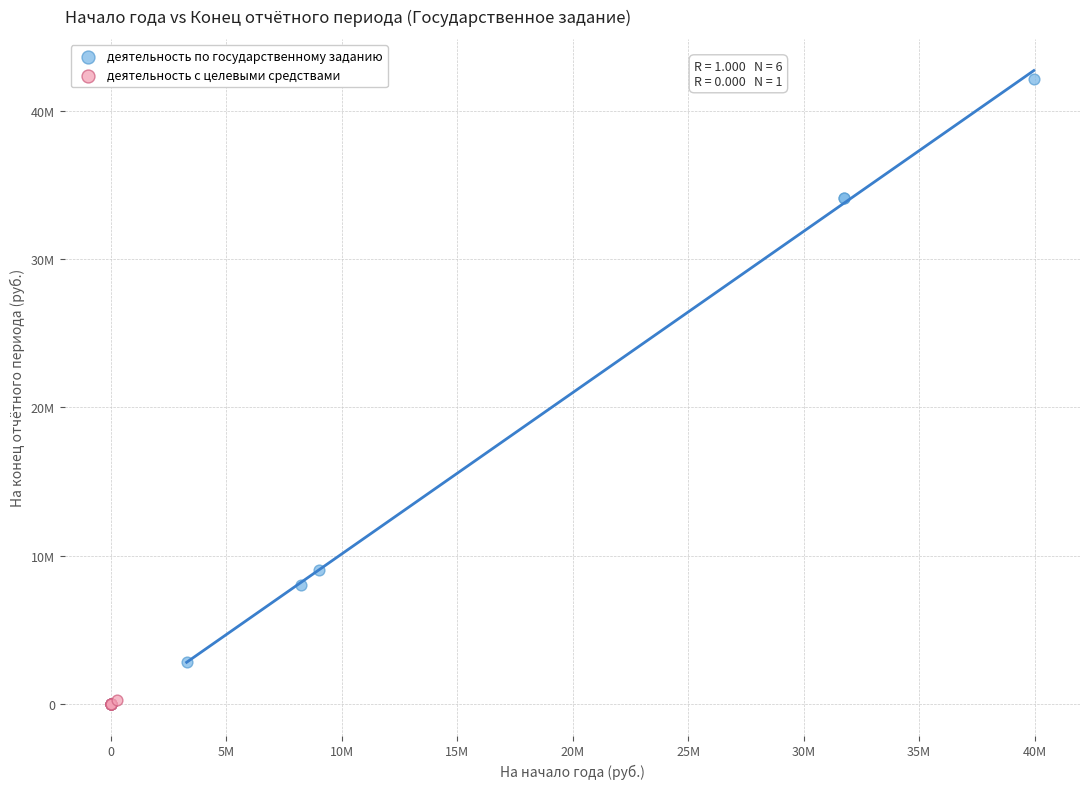

What are all the series names shown in the legend?

деятельность по государственному заданию, деятельность с целевыми средствами